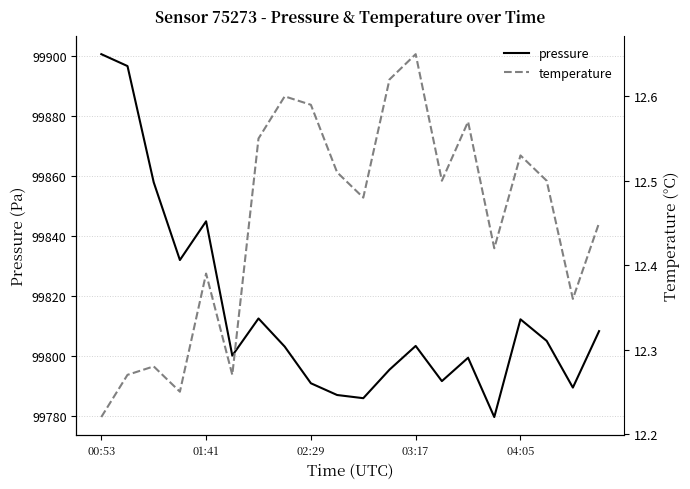

Where is pressure nearest to the value 99840?

01:41